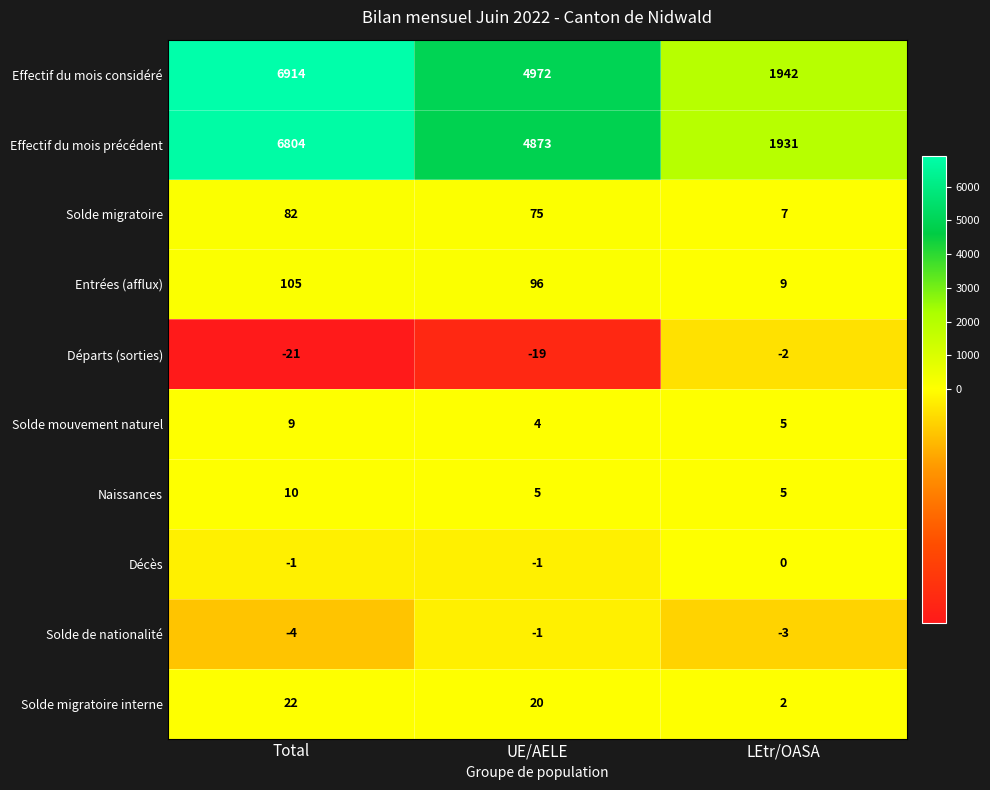

What is the difference between the Solde migratoire interne values at LEtr/OASA and UE/AELE?

18